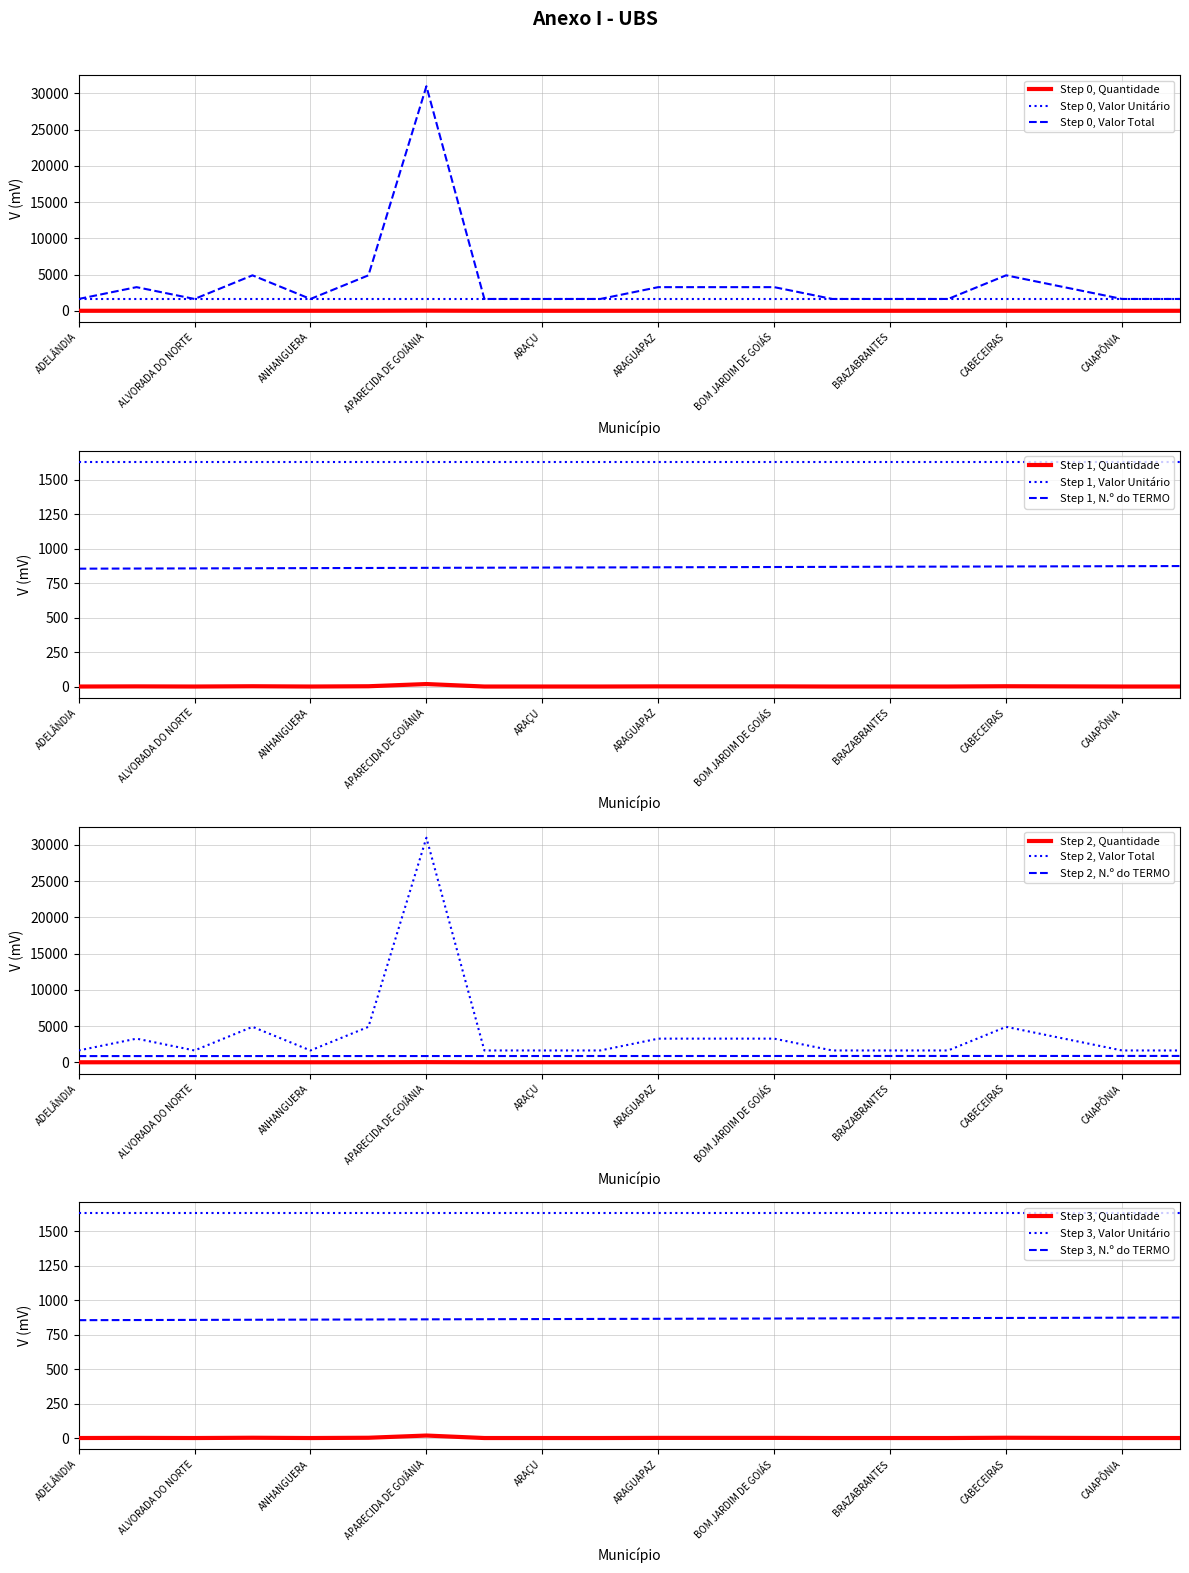

Which series has the largest range (max minus min)?

Valor Total